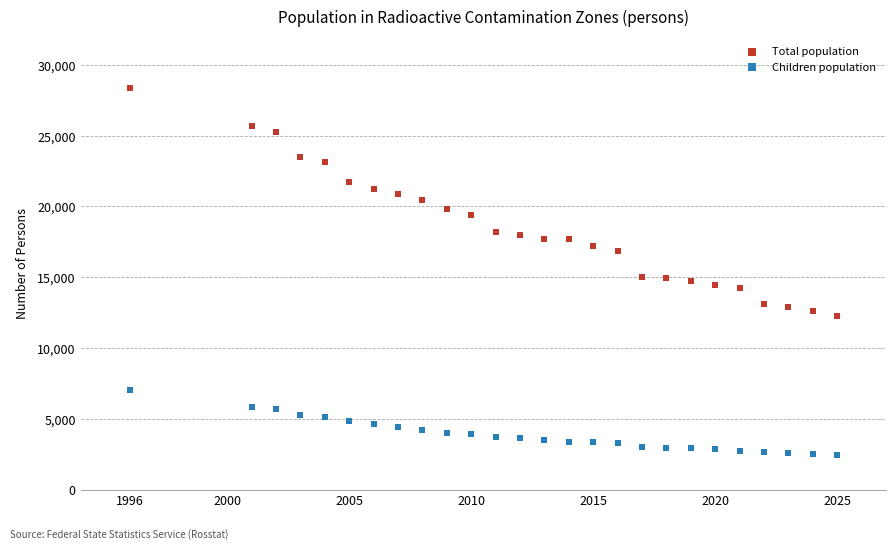

What are all the series names shown in the legend?

Total population, Children population